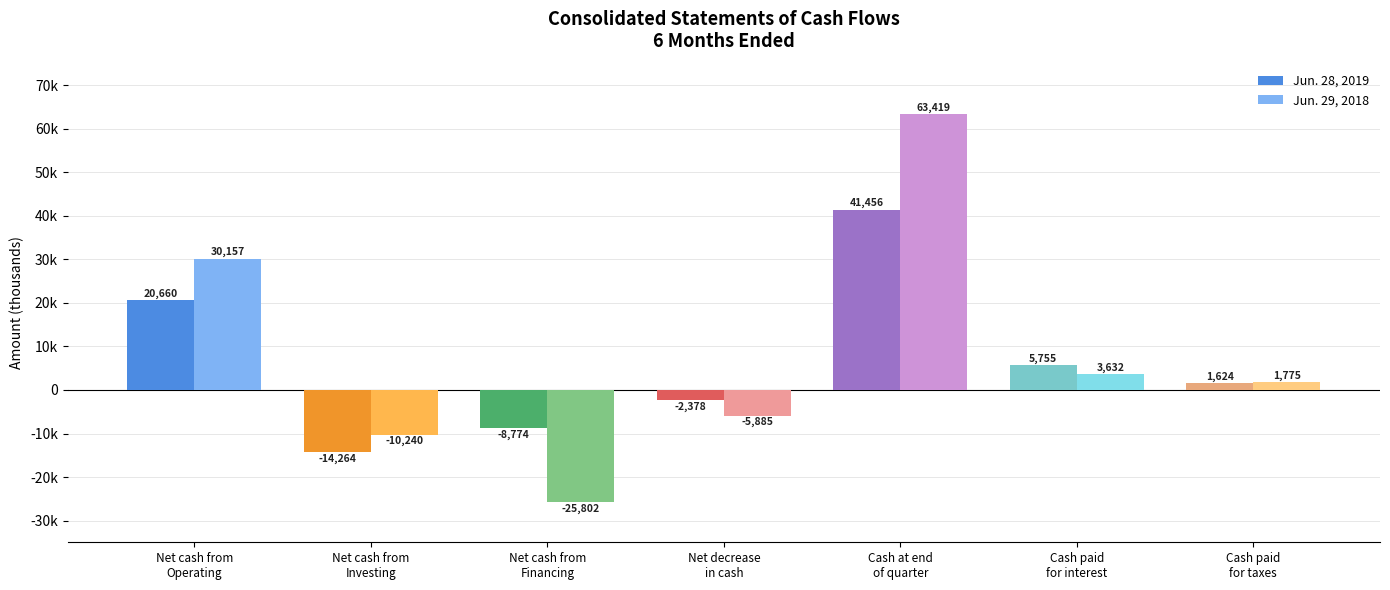

What are all the series names shown in the legend?

Jun. 28, 2019, Jun. 29, 2018